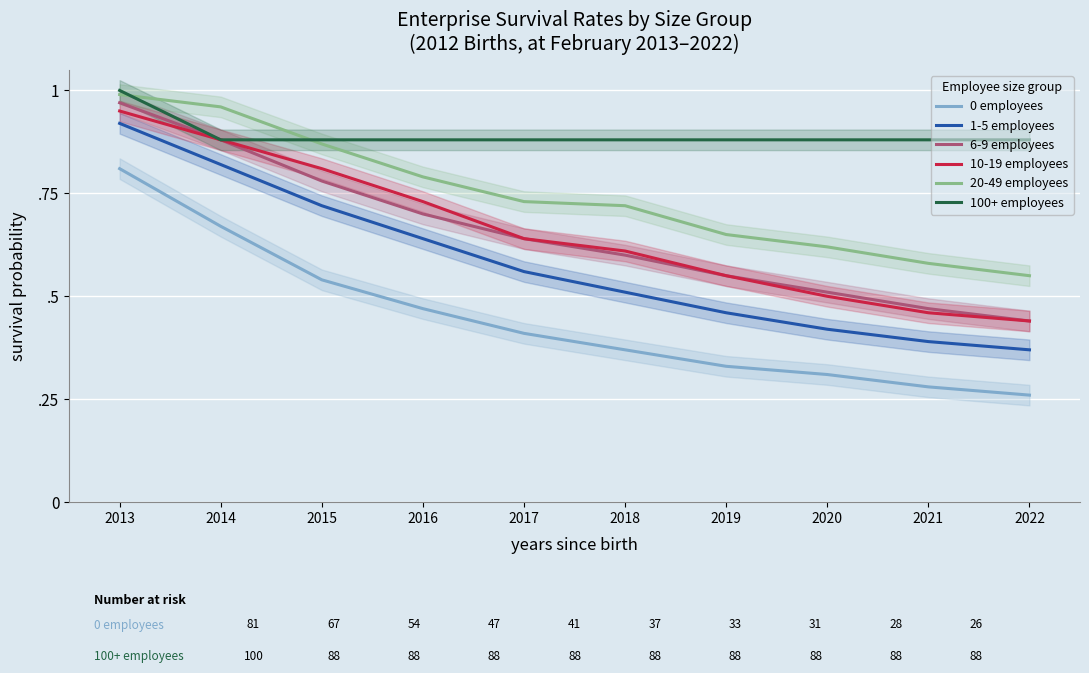

True or false: 0 employees and 20-49 employees cross at least once.

False